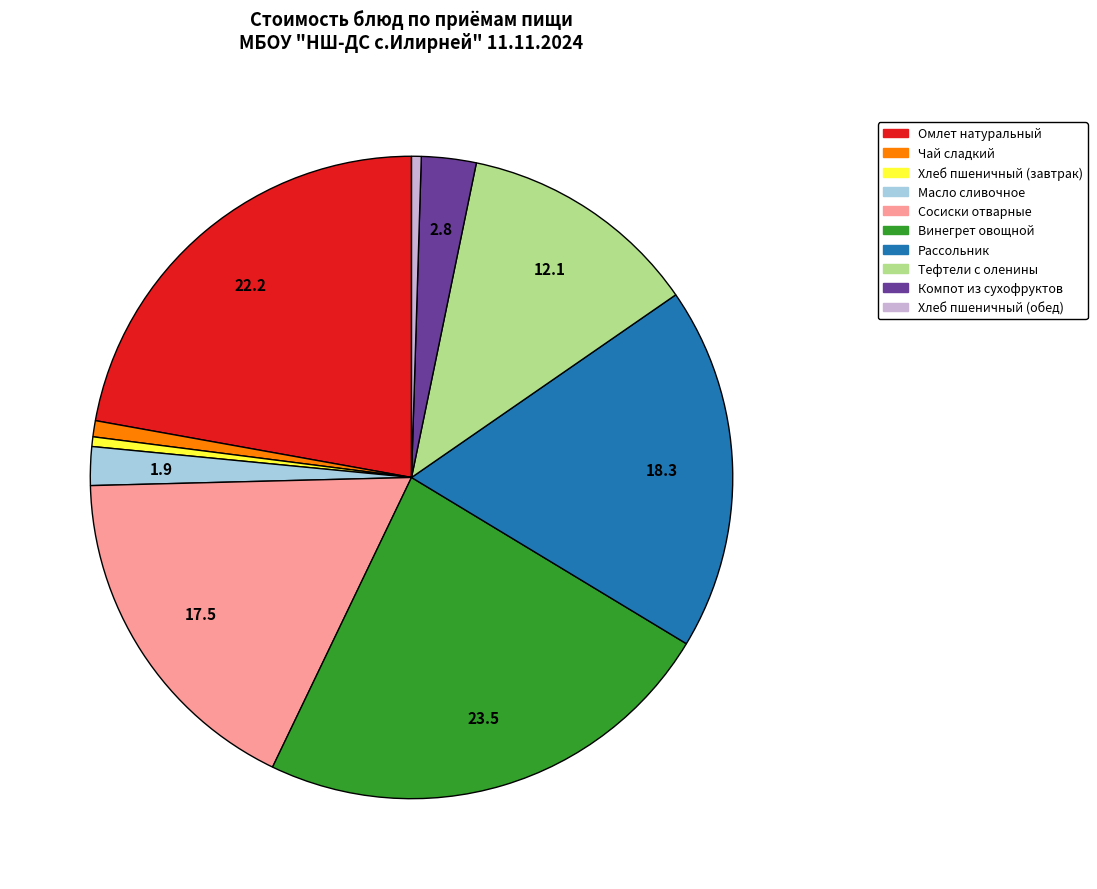

The Сосиски отварные slice represents 17% of the pie. True or false?

True